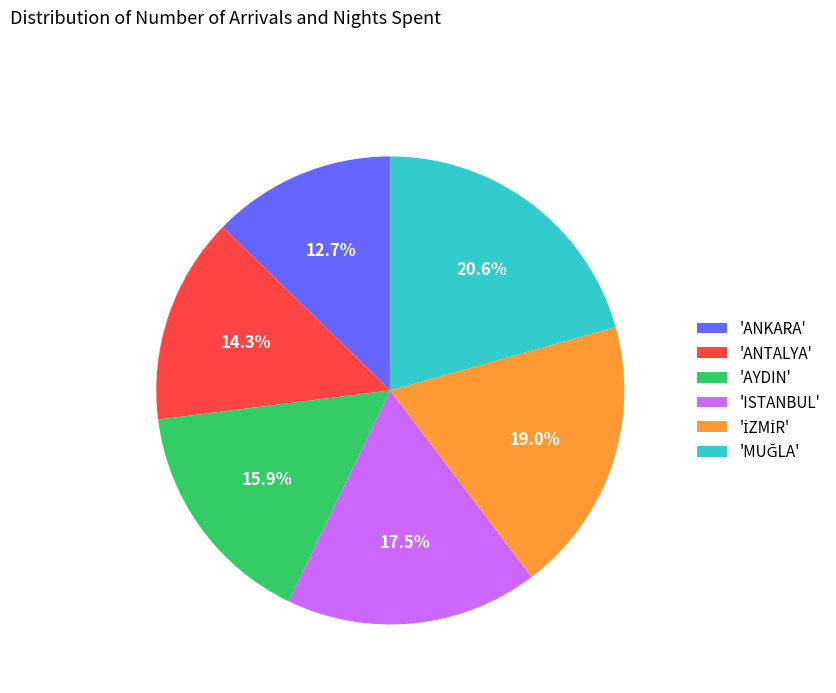

Is there a majority slice in this chart?

No